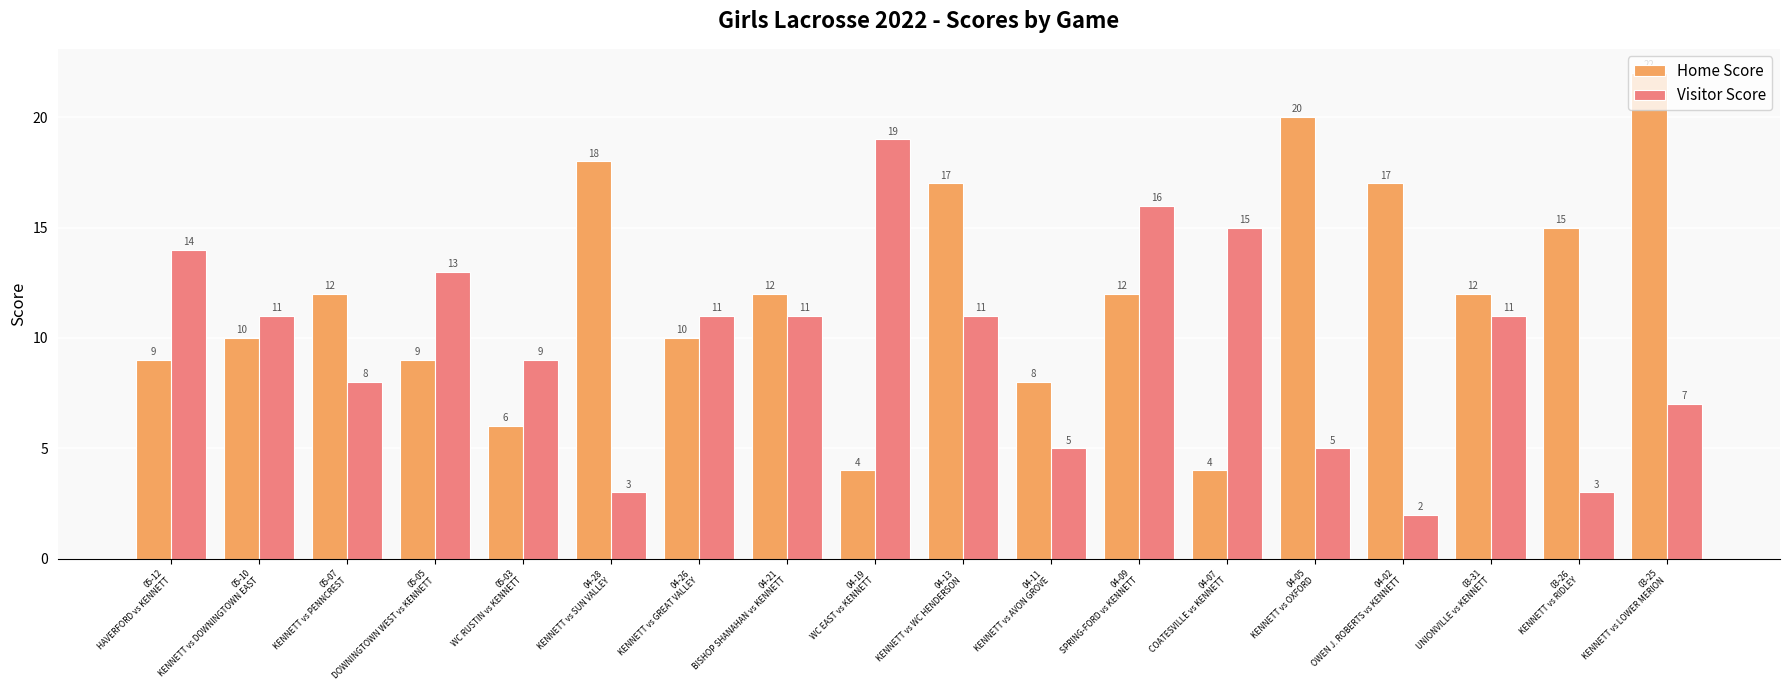

Which series has the widest spread of values?

Home Score